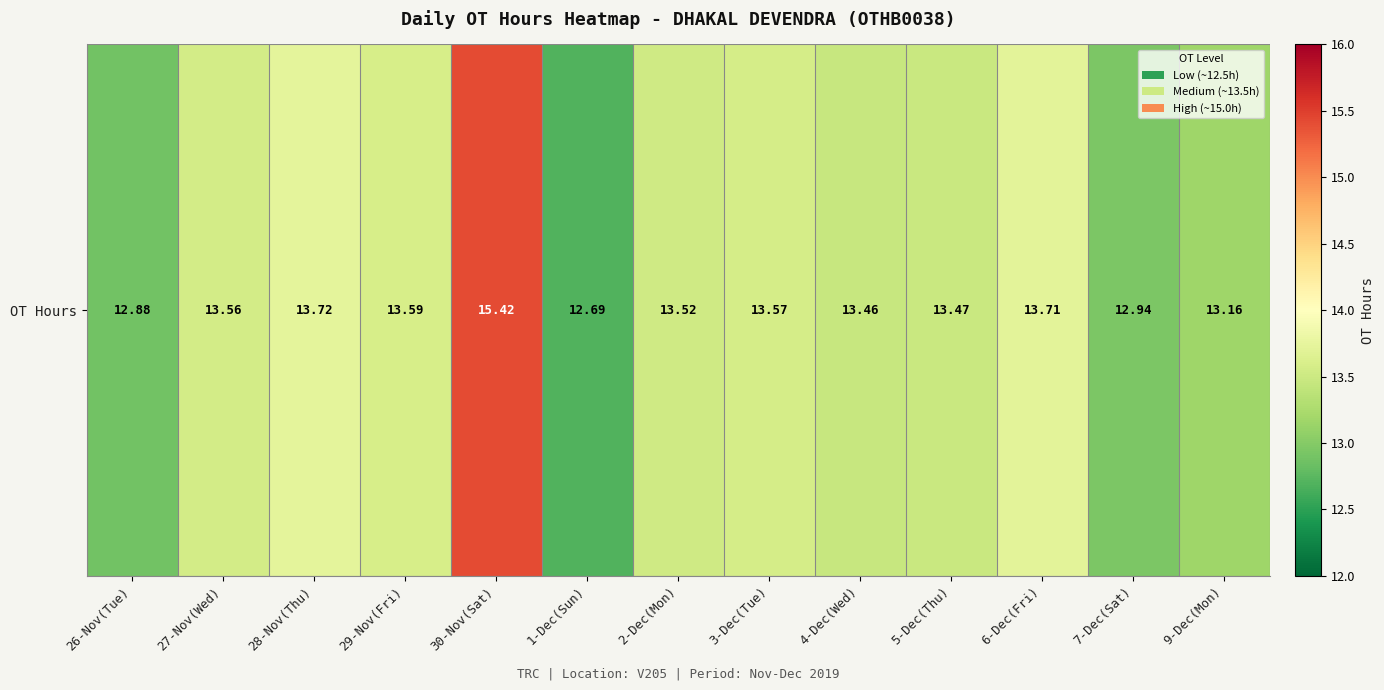

What is the maximum value shown in the chart?

15.4